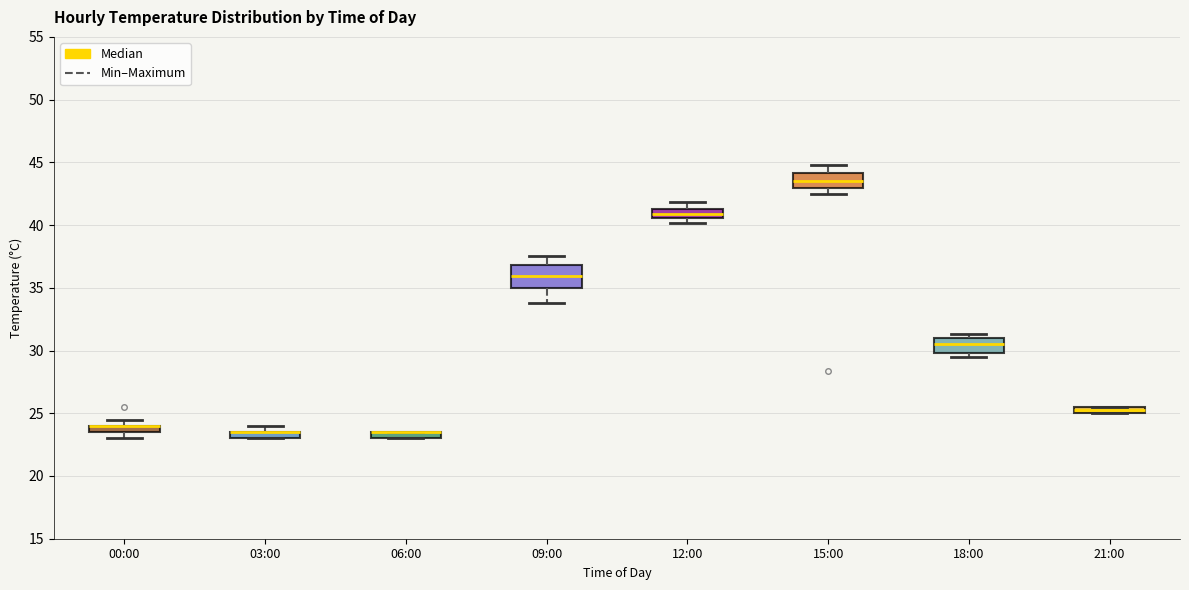

Which box is the tallest, from its lower edge to its upper edge?

09:00